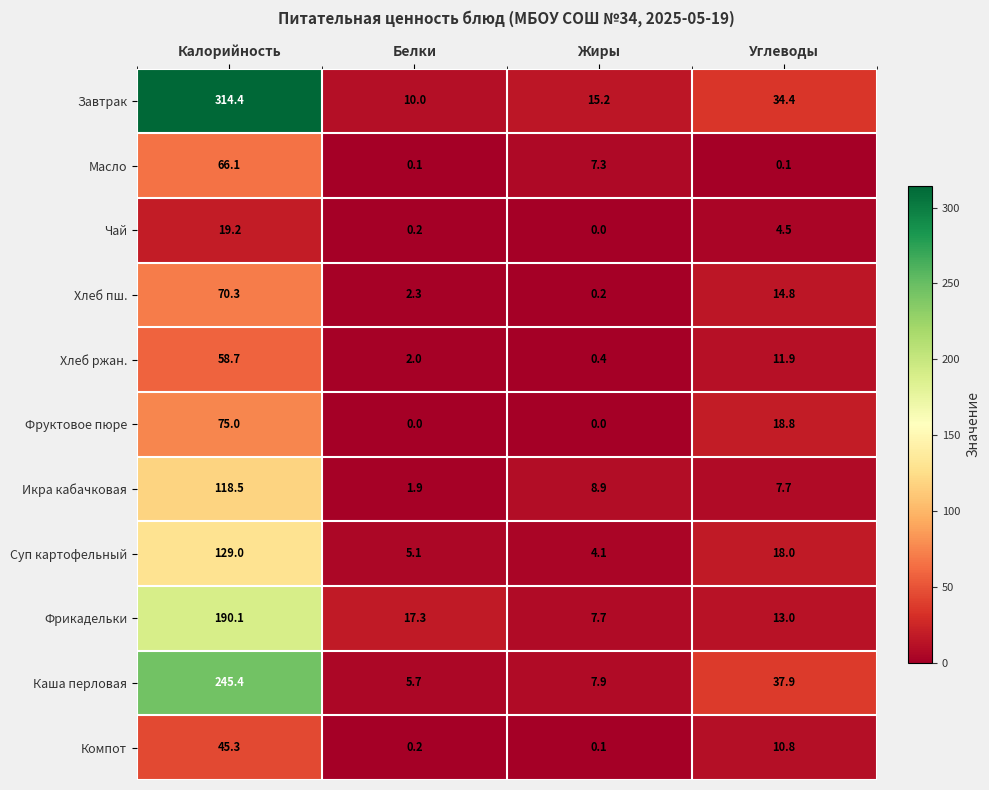

Between Белки and Углеводы, which series saw the biggest shift?

Каша перловая